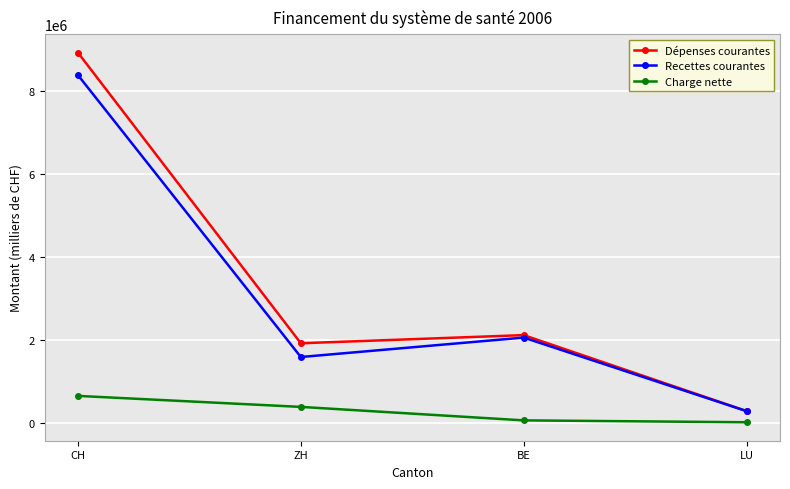

At ZH, list the series in order from smallest to largest.

Charge nette, Recettes courantes, Dépenses courantes